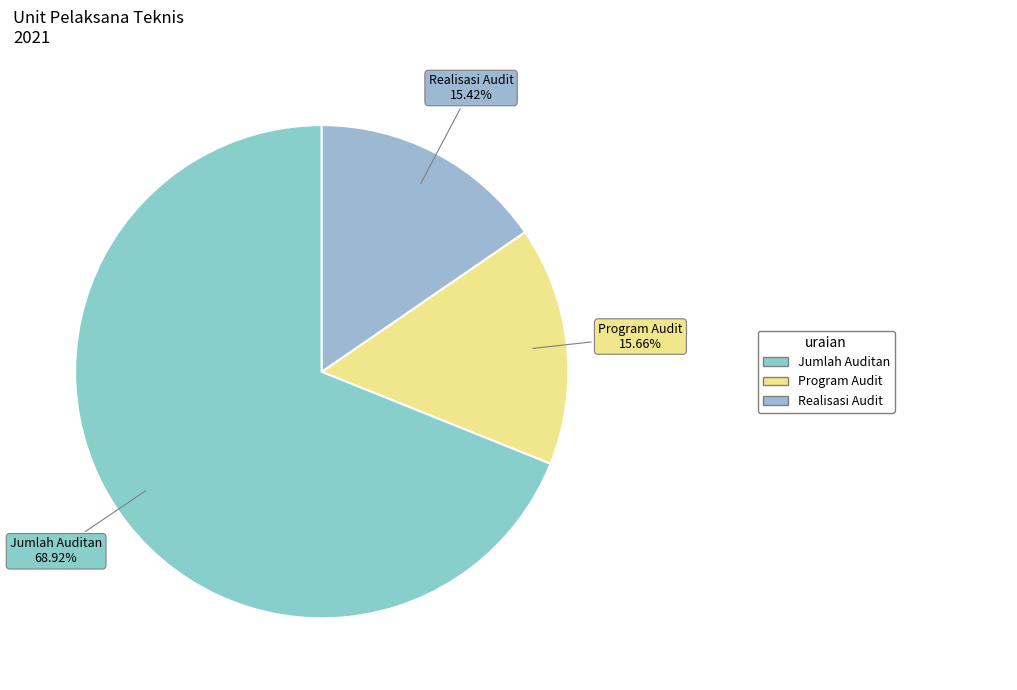

What is the largest slice in the pie chart?

Jumlah Auditan